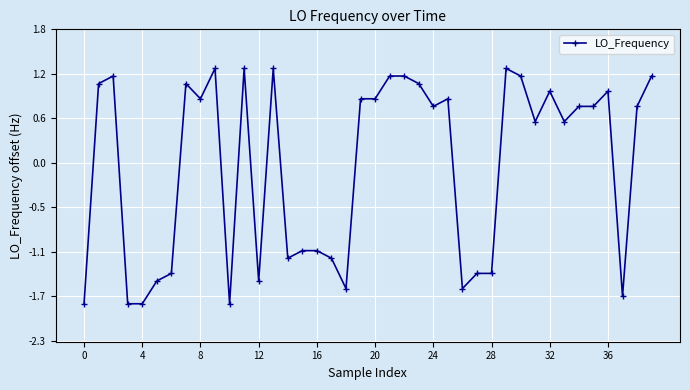

How many points are lower than both their immediate neighbors (excluding endpoints)?

10